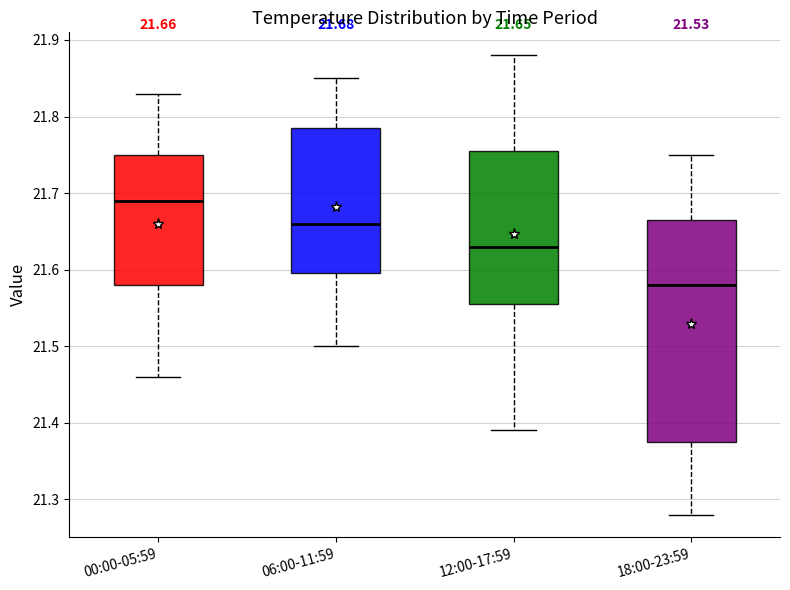

Comparing the boxes themselves (not the whiskers), which one is the tallest?

18:00-23:59